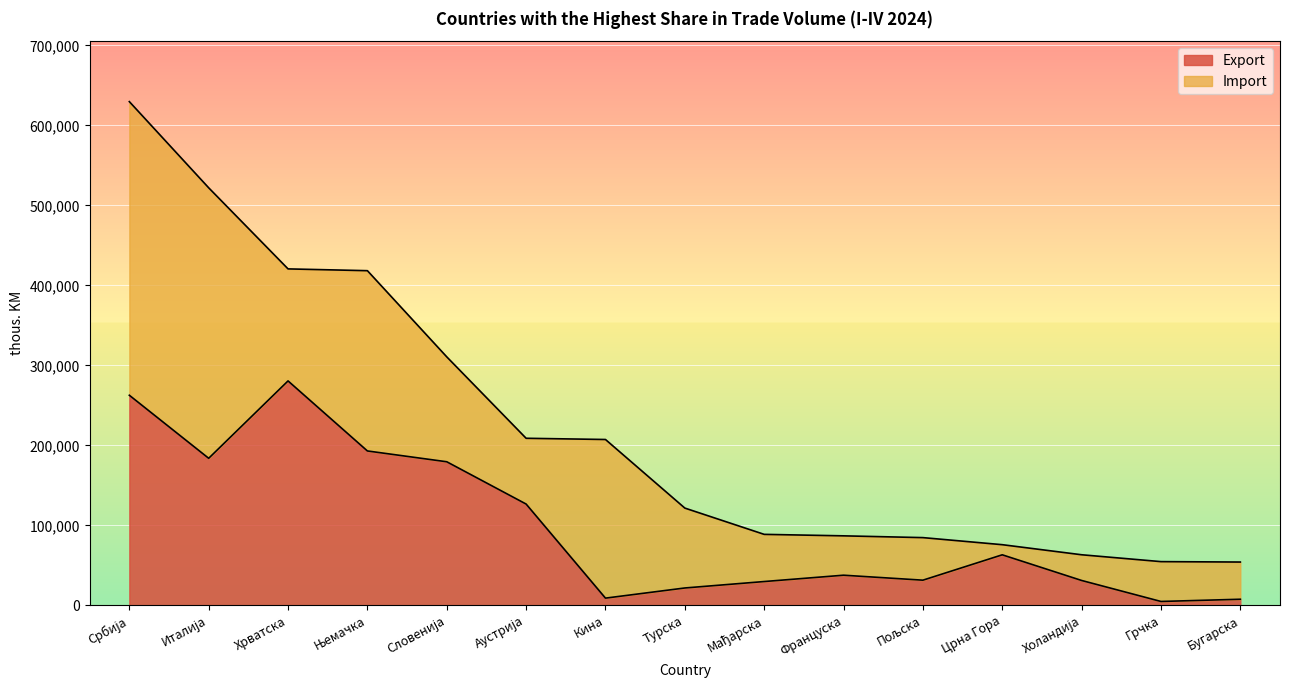

List the labels in order of value, largest first.

Хрватска, Србија, Њемачка, Италија, Словенија, Аустрија, Црна Гора, Француска, Пољска, Холандија, Мађарска, Турска, Кина, Бугарска, Грчка